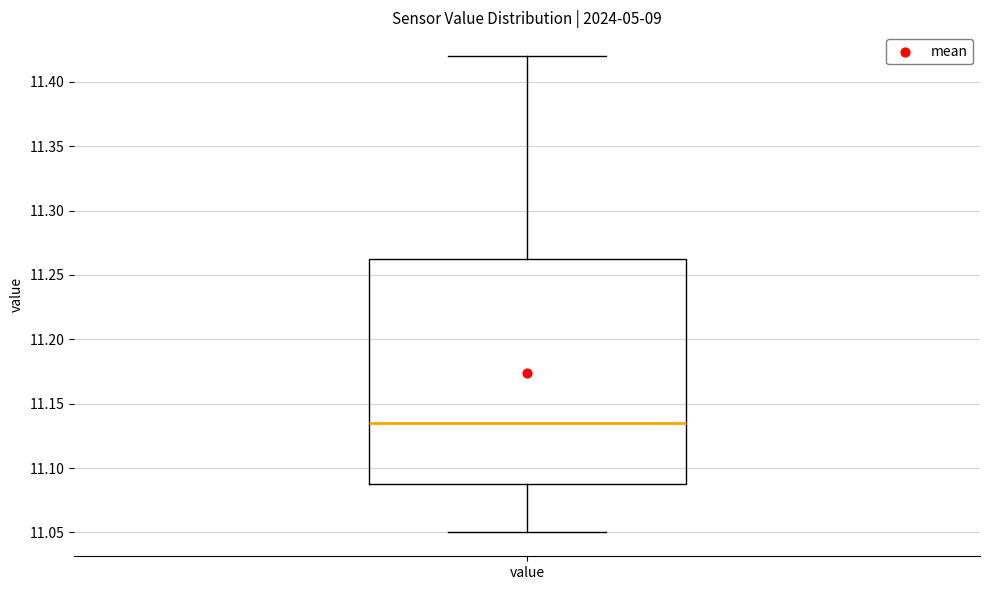

Read this box plot against the y-axis: the position of the median line, the range covered by the box, and the ends of both whiskers. The values are not printed on the chart, so give them approximately, as read against the axis.

median 11.135, box 11.090 to 11.265, whiskers 11.050 to 11.420